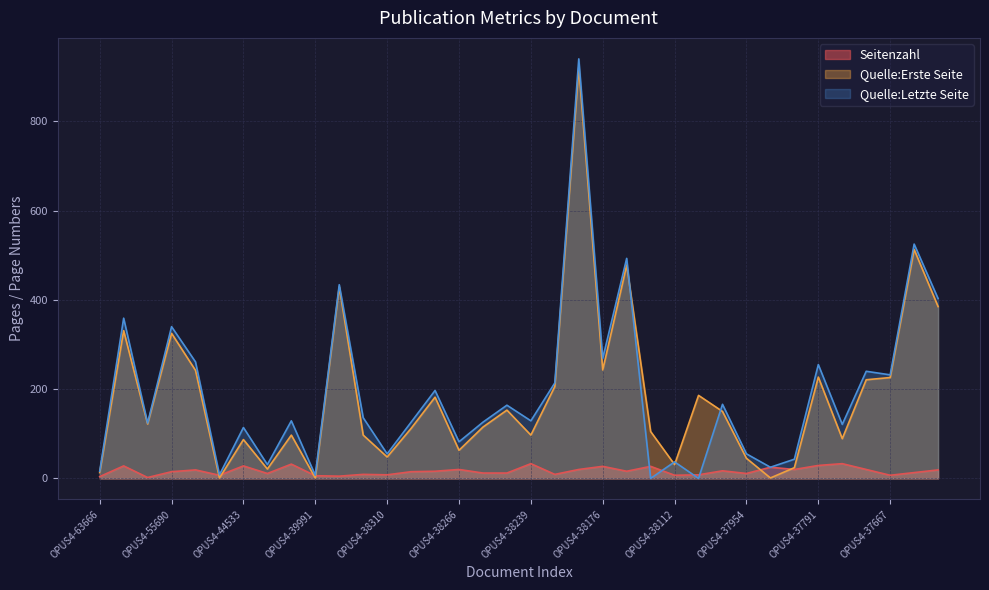

What is the difference between the highest and lowest values at OPUS4-38173?

105